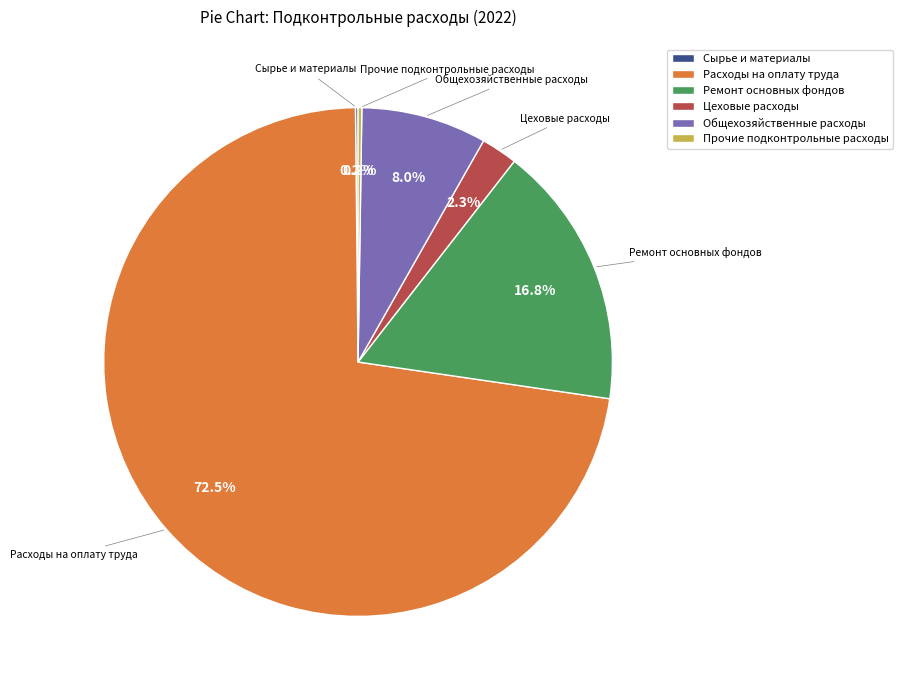

To the nearest percent, what is the difference between the largest and smallest slice percentages?

72%